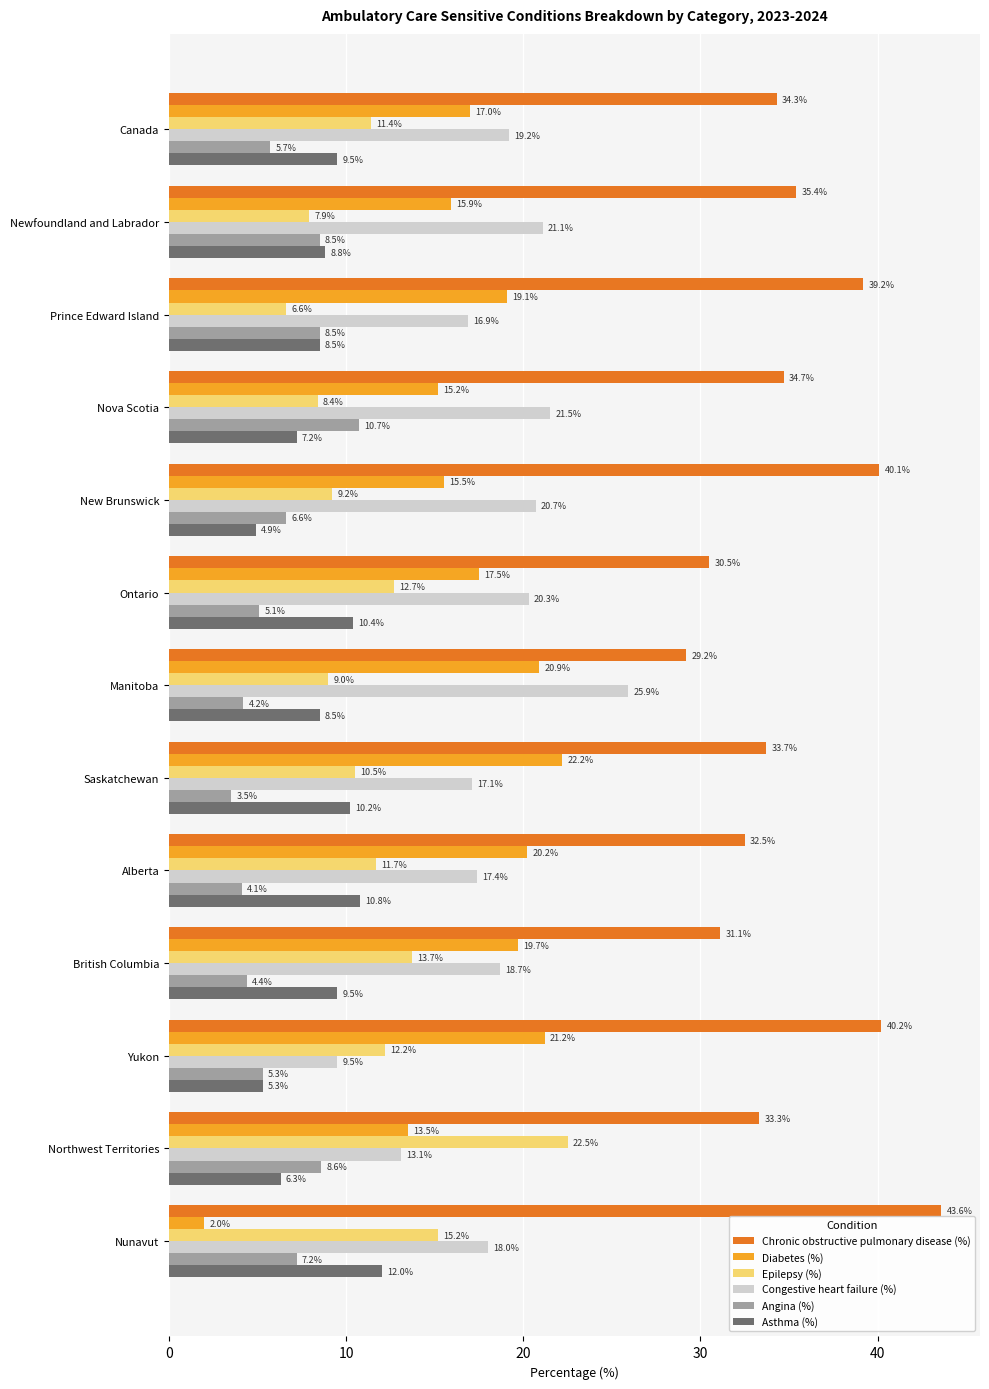

What is the maximum value shown in the chart?

43.6